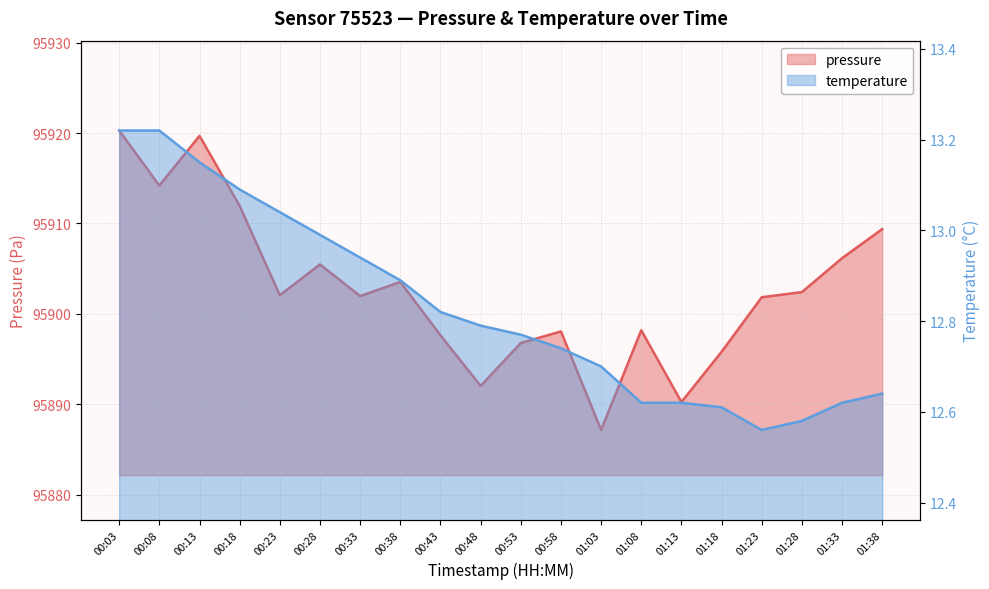

True or false: temperature has more than 2 points higher than both neighbors.

False